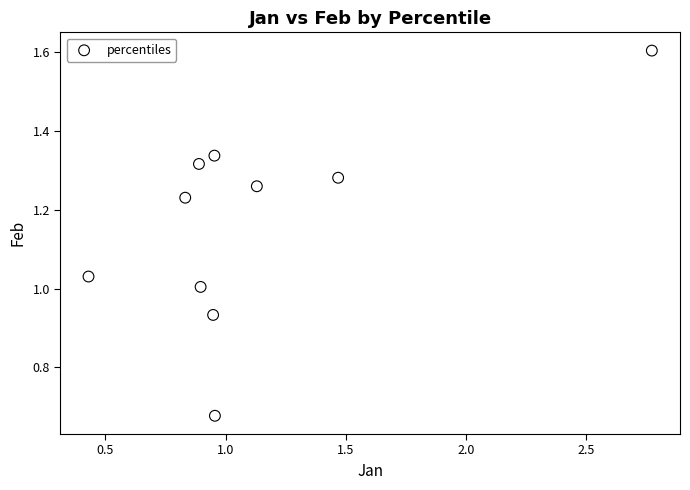

What is the range of X values (max minus min)?

2.3